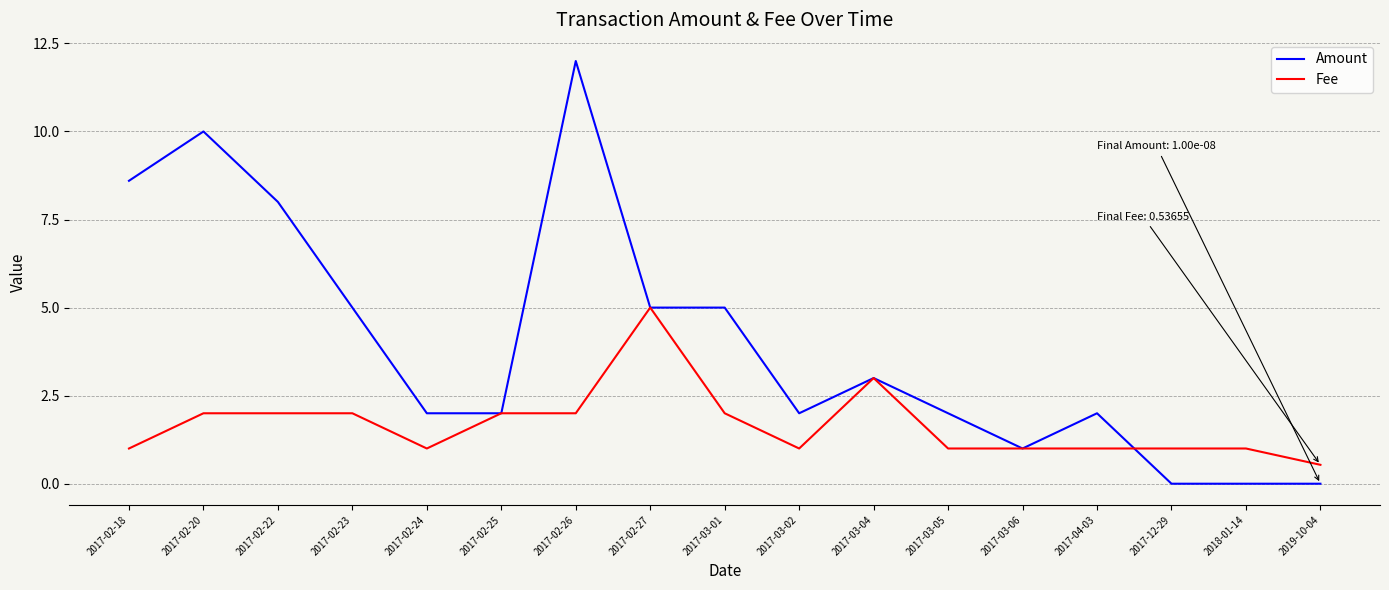

What position from the right is 2017-03-04?

7